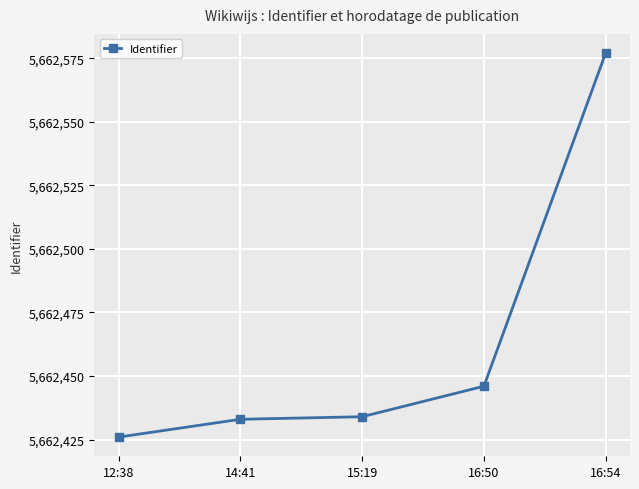

What position from the right is 12:38?

5